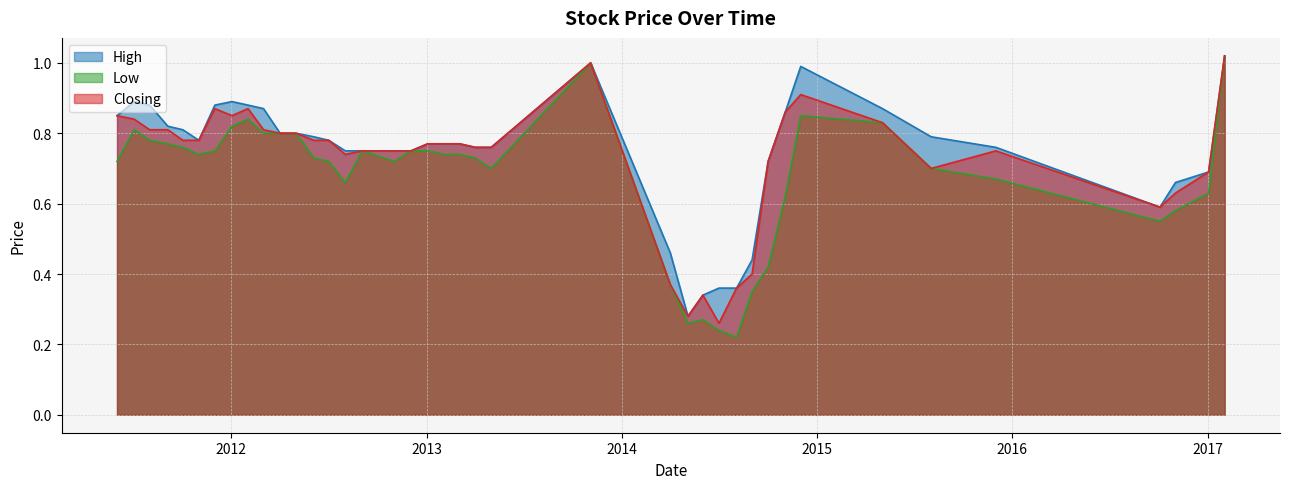

What is the difference between the second highest and second lowest values in the High series?

0.7